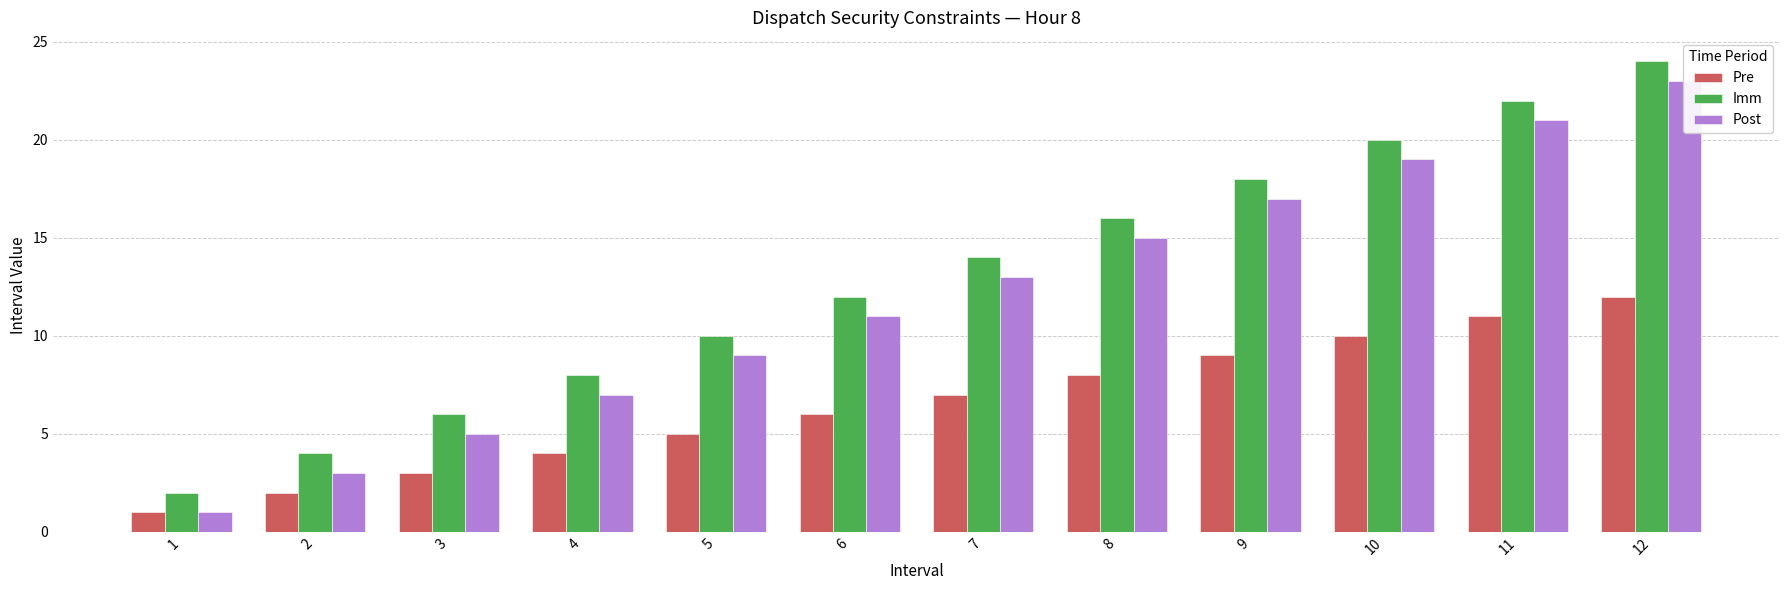

List the series in order of their overall mean, lowest first.

Pre, Post, Imm